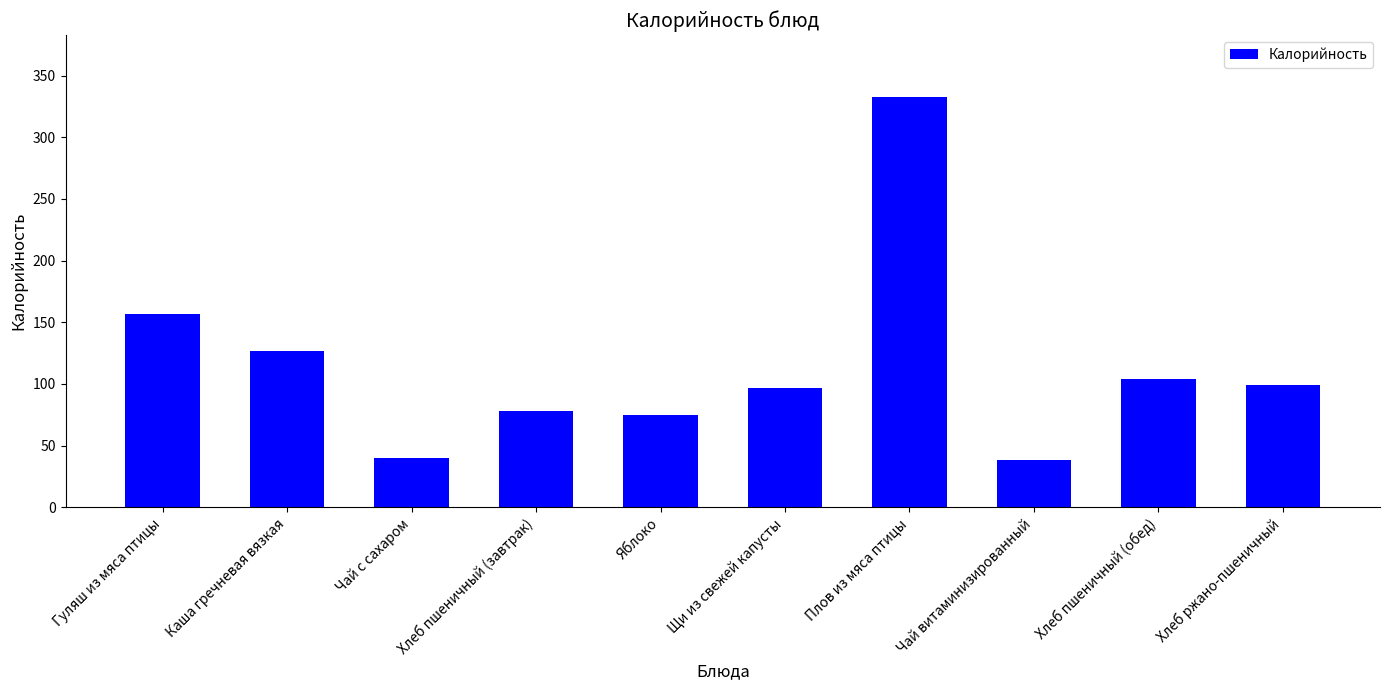

Count the number of categories in the chart.

10